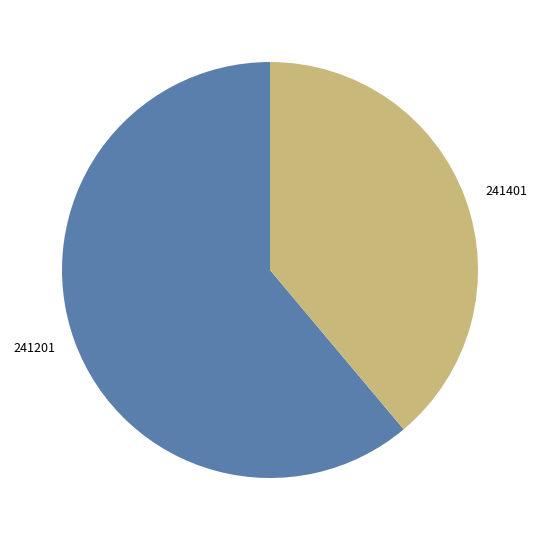

Rank the categories by value from lowest to highest.

241401, 241201